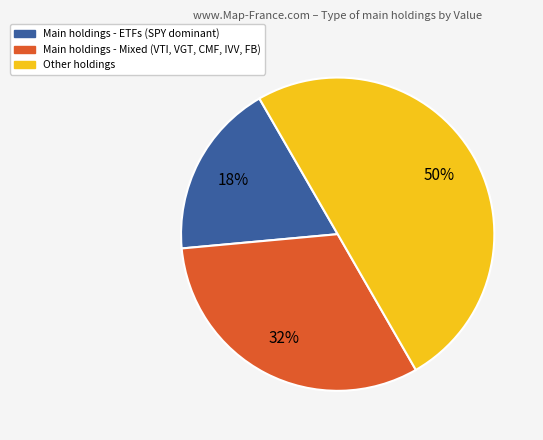

To the nearest percent, what is the average slice percentage?

33%